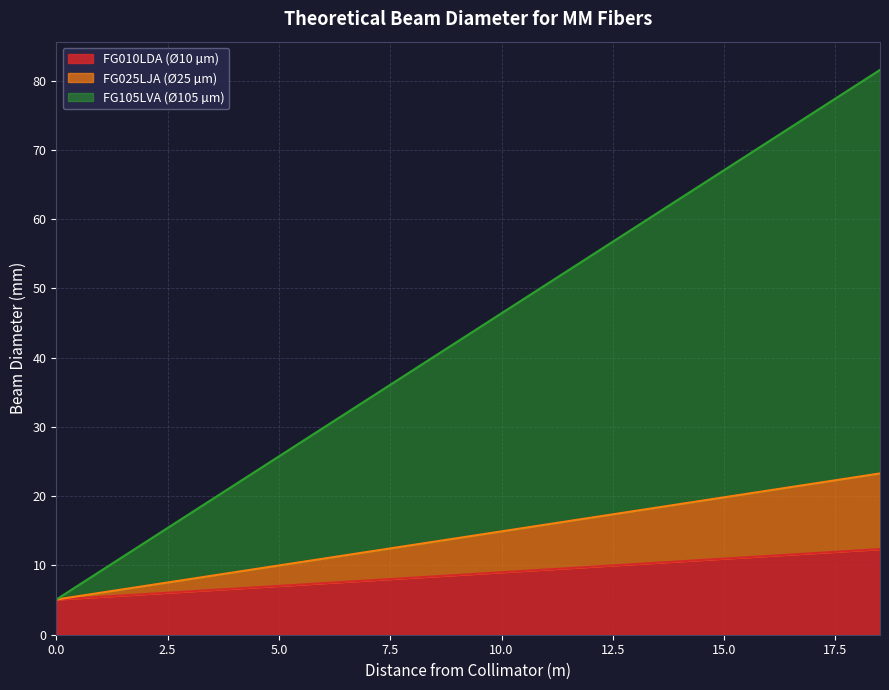

Reading left to right, list all the values displayed in this chart.

FG010LDA (Ø10 µm): 5.1	5.3	5.5	5.7	5.9	6.1	6.3	6.5	6.7	6.9	7.0	7.2	7.4	7.6	7.8	8.0	8.2	8.4	8.6	8.8	9.0	9.2	9.4	9.6	9.8	10.0	10.2	10.4	10.6	10.8	11.0	11.2	11.4	11.6	11.8	12.0	12.2	12.4
FG025LJA (Ø25 µm): 5.1	5.6	6.1	6.6	7.0	7.5	8.0	8.5	9.0	9.5	10.0	10.5	11.0	11.5	12.0	12.5	13.0	13.4	13.9	14.4	14.9	15.4	15.9	16.4	16.9	17.4	17.9	18.4	18.9	19.4	19.8	20.3	20.8	21.3	21.8	22.3	22.8	23.3
FG105LVA (Ø105 µm): 5.1	7.1	9.2	11.3	13.3	15.4	17.5	19.5	21.6	23.7	25.7	27.8	29.9	32.0	34.0	36.1	38.2	40.2	42.3	44.4	46.4	48.5	50.6	52.6	54.7	56.8	58.8	60.9	63.0	65.0	67.1	69.2	71.2	73.3	75.4	77.4	79.5	81.6